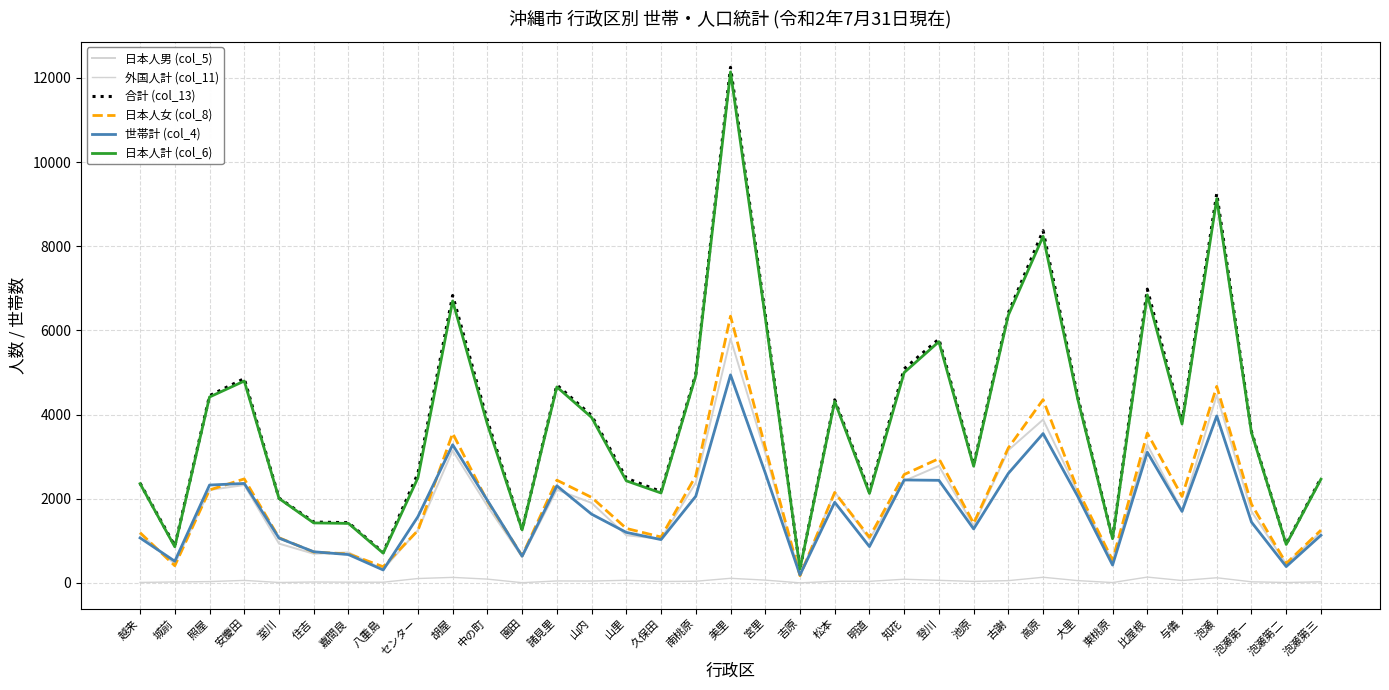

True or false: 合計 (col_13) and 日本人計 (col_6) intersect in this chart.

False